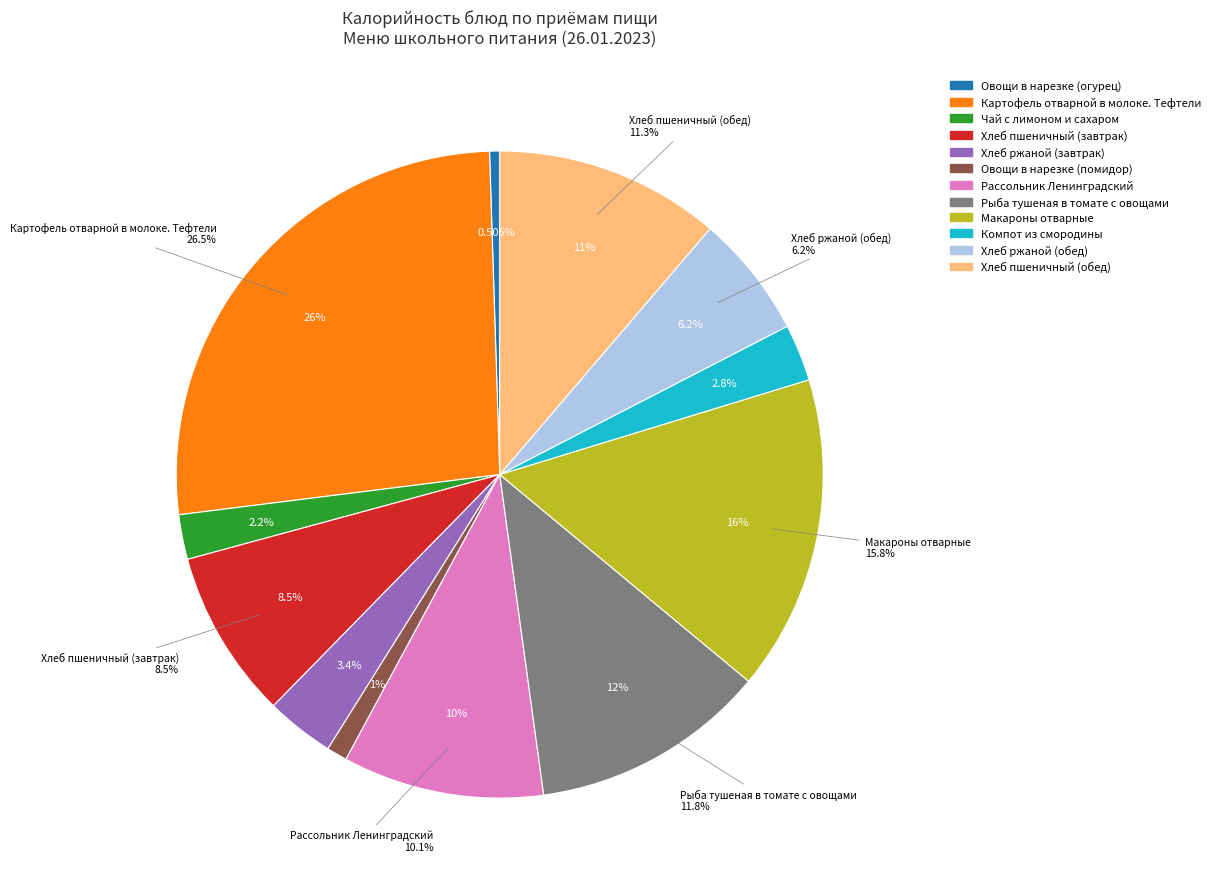

Approximately how many times larger is the value at Рассольник Ленинградский compared to Чай с лимоном и сахаром?

4.5